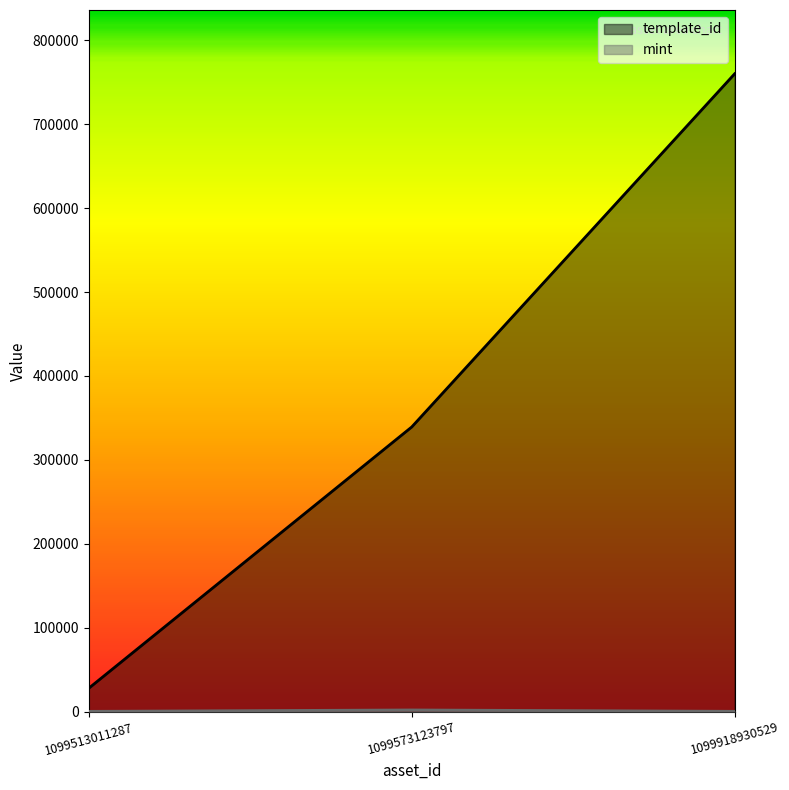

Between 1099918930529 and 1099573123797, which is larger?

1099918930529